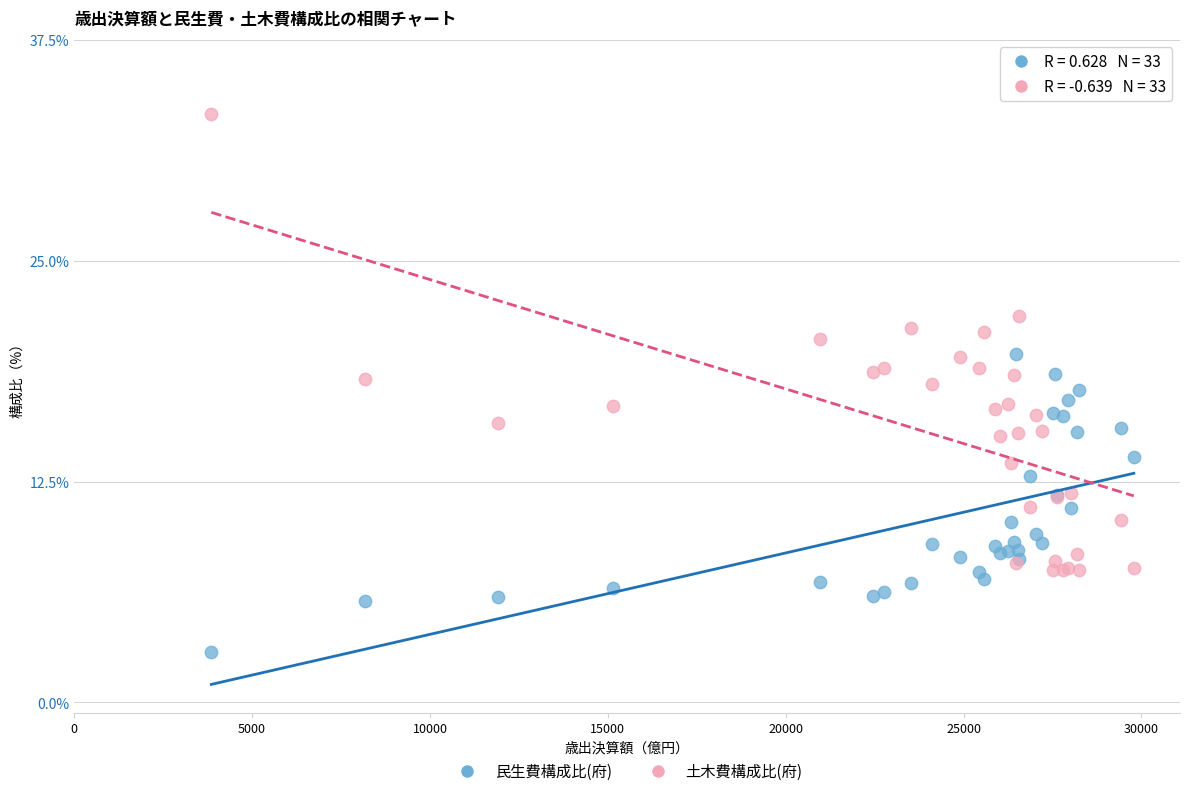

Which series contains the lowest Y value?

民生費構成比(府)